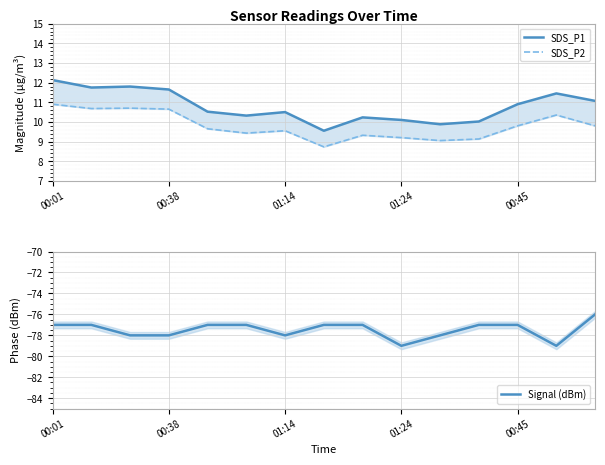

Is it true that Signal (dBm) equals -77.0 at 00:01?

True